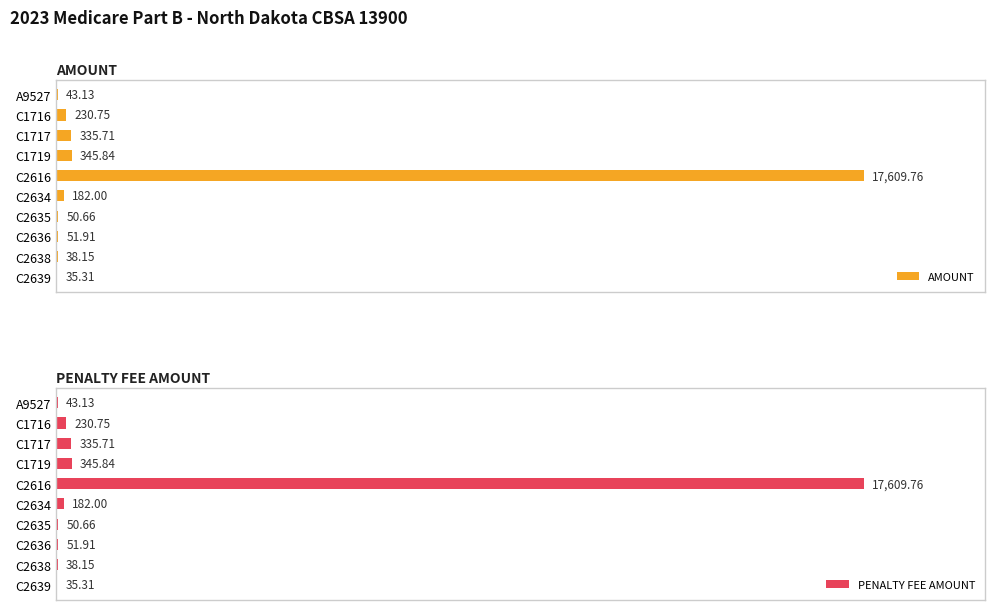

Where does the AMOUNT series first go above 182?

C1716